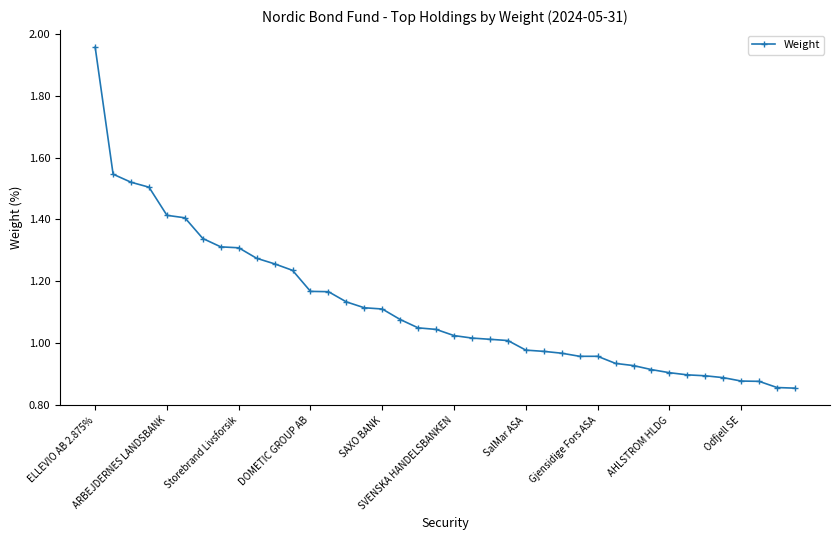

What is the sum of all values?

44.6